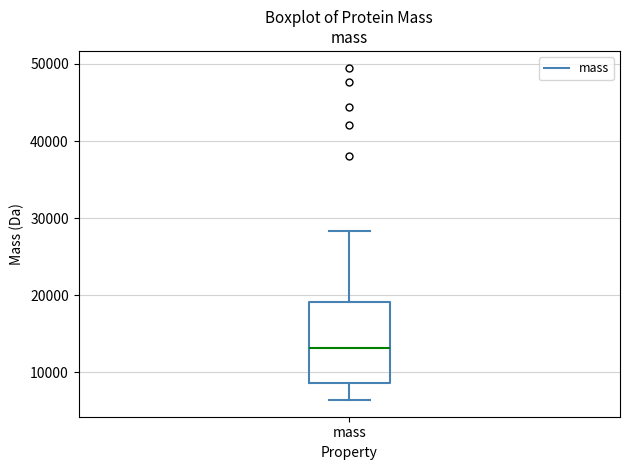

Transcribe this box plot: give where the median line is, the range the box spans, and where the two whiskers end, as read against the y-axis. The values are not printed on the chart, so give them approximately, as read against the axis.

median 13000, box 9000 to 19000, whiskers 6000 to 28000